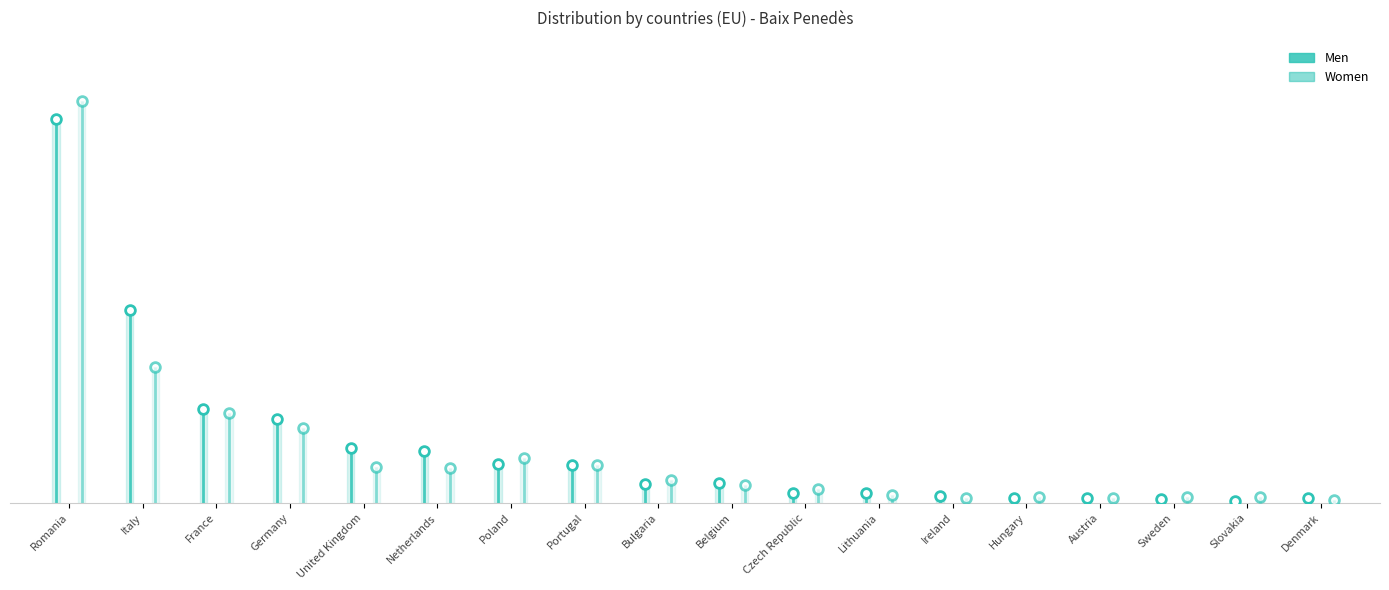

At which category does Women reach its first local valley?

Netherlands